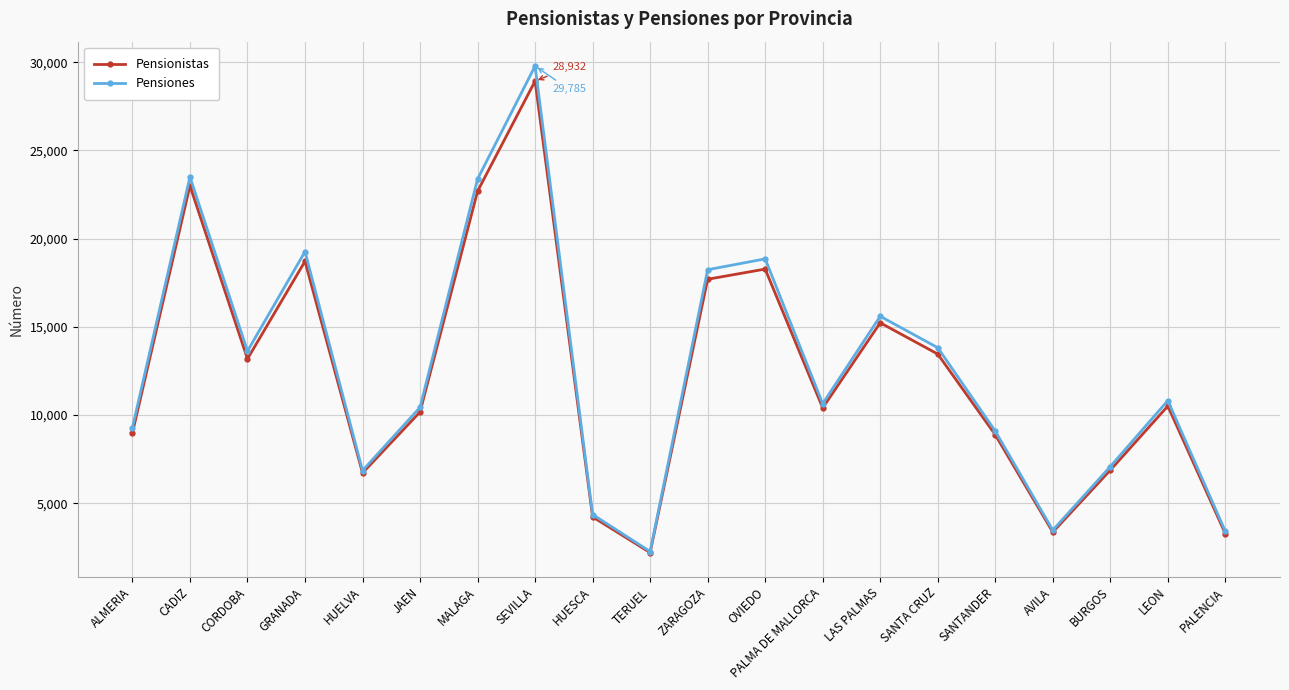

What is the spread (max minus min) of values at CADIZ?

496